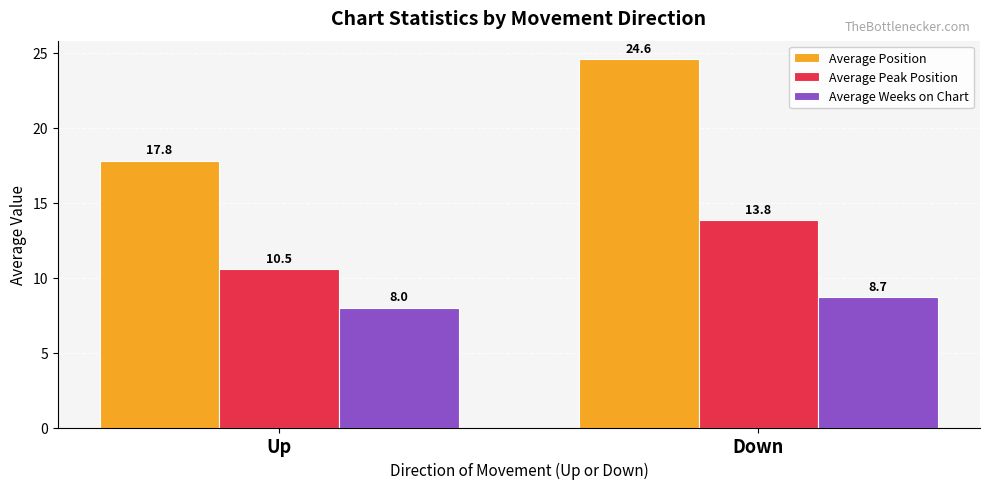

At Down, list the series in order from largest to smallest.

Average Position, Average Peak Position, Average Weeks on Chart